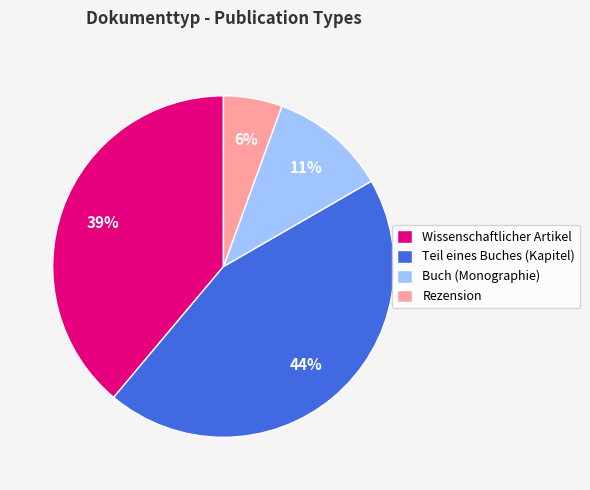

Does any single category account for the majority?

No